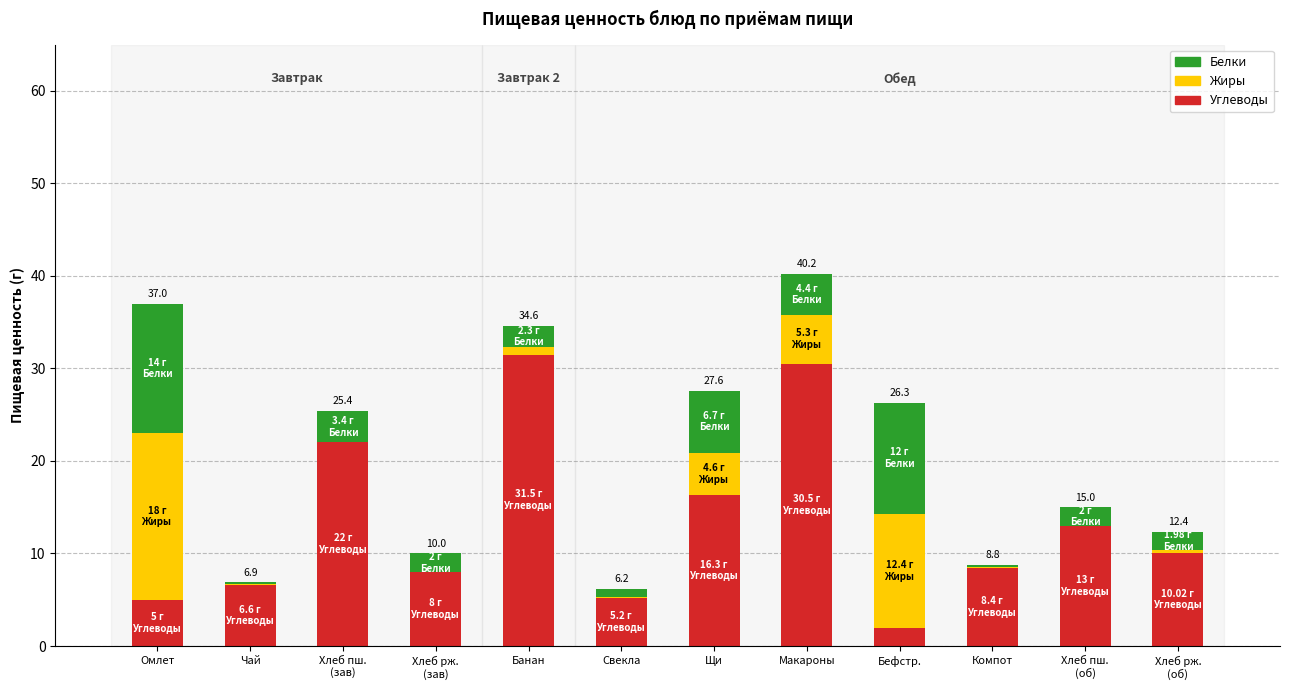

What is the sum of all Углеводы values?

158.4